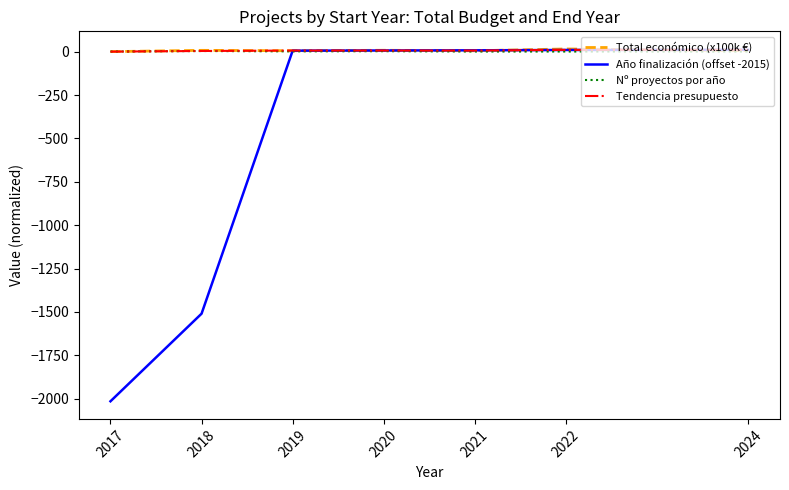

True or false: Total económico (x100k €) has a value of 15.9 at 2022.

True